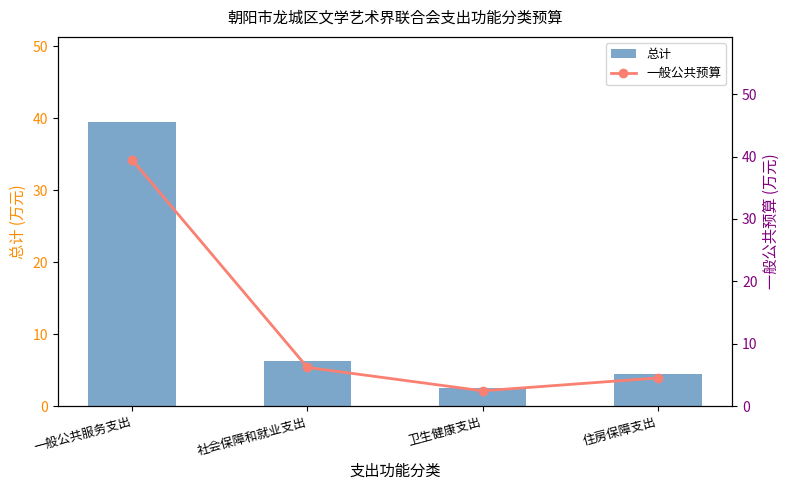

Reading left to right, what are all the values shown in this chart?

总计: 一般公共服务支出=39.5	社会保障和就业支出=6.2	卫生健康支出=2.4	住房保障支出=4.5
一般公共预算: 一般公共服务支出=39.5	社会保障和就业支出=6.2	卫生健康支出=2.4	住房保障支出=4.5